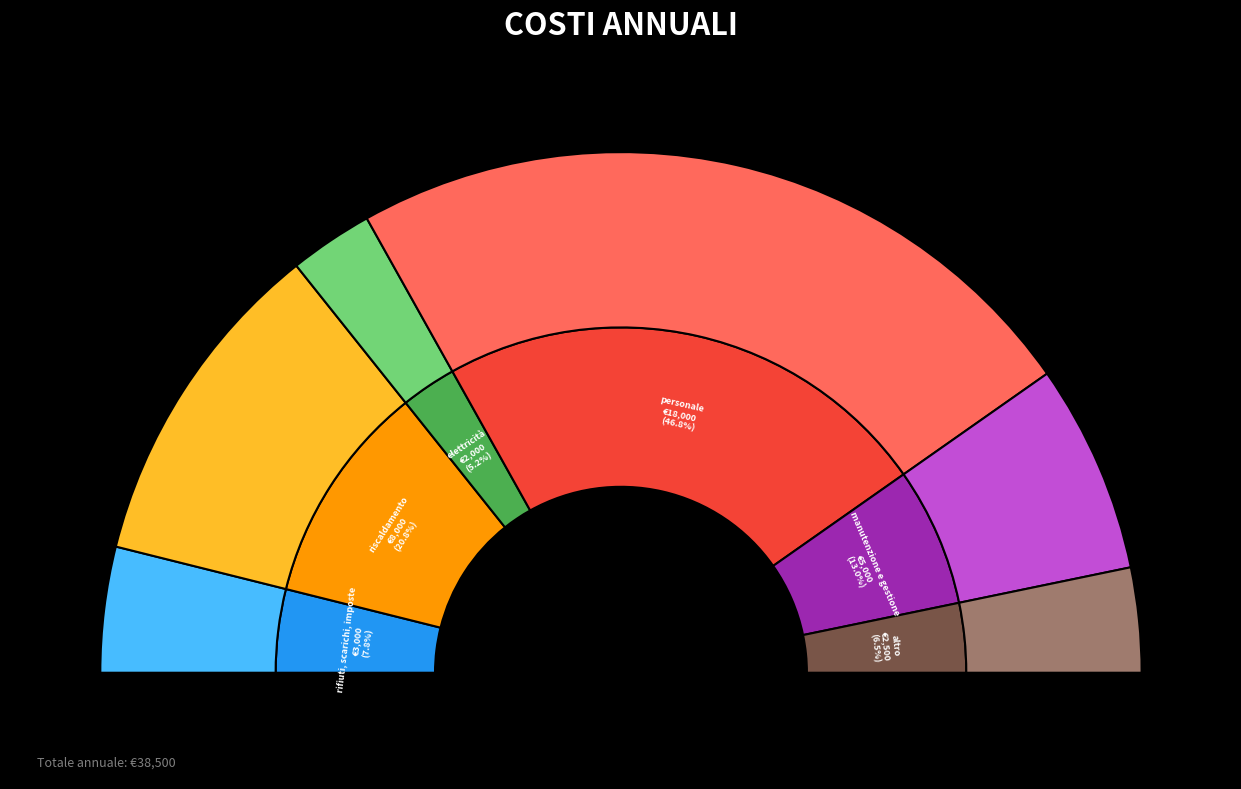

The elettricità slice represents 5% of the pie. True or false?

True